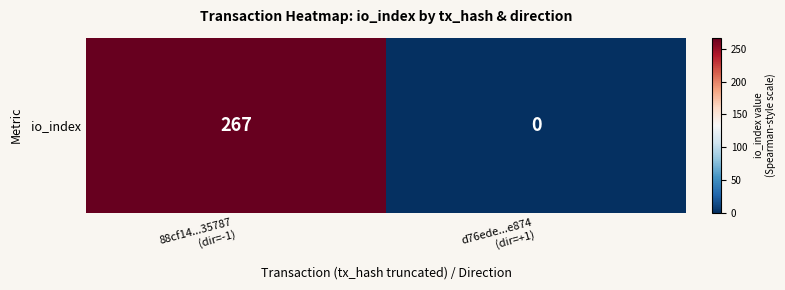

What is the difference between the maximum and minimum values?

267